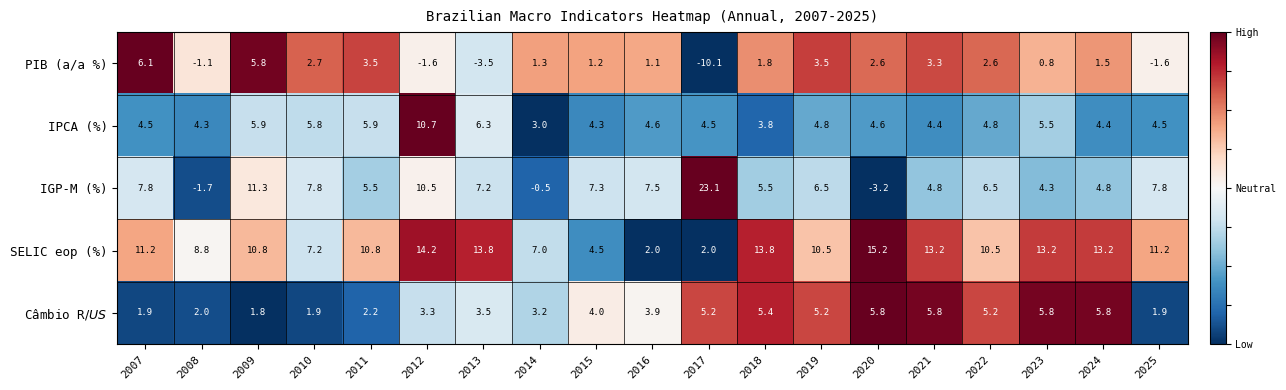

Rank the series by their maximum value, from highest to lowest.

IGP-M (%), SELIC eop (%), IPCA (%), PIB (a/a %), Câmbio R$/US$